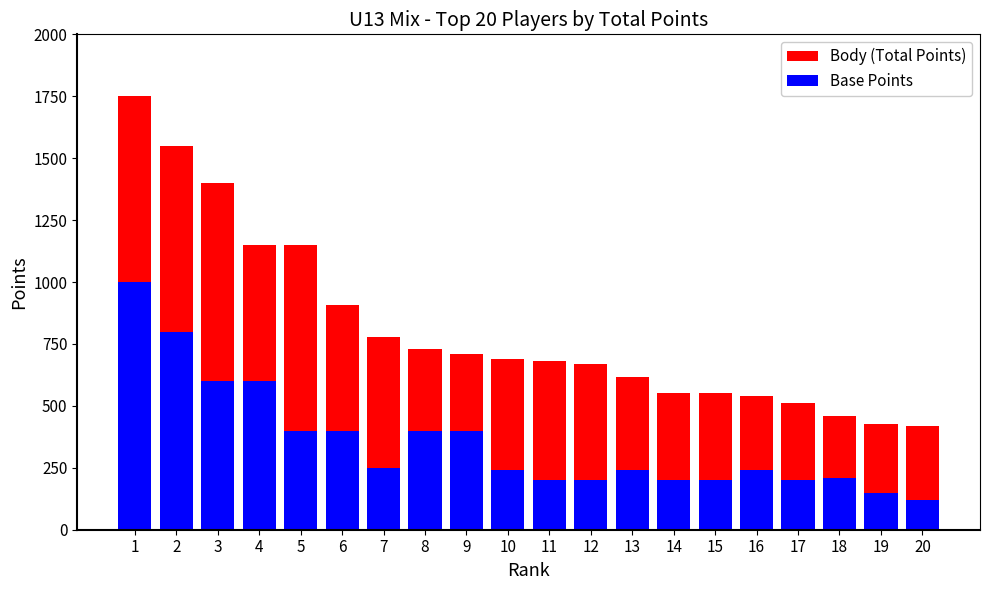

At how many categories does at least one series exceed 703?

9